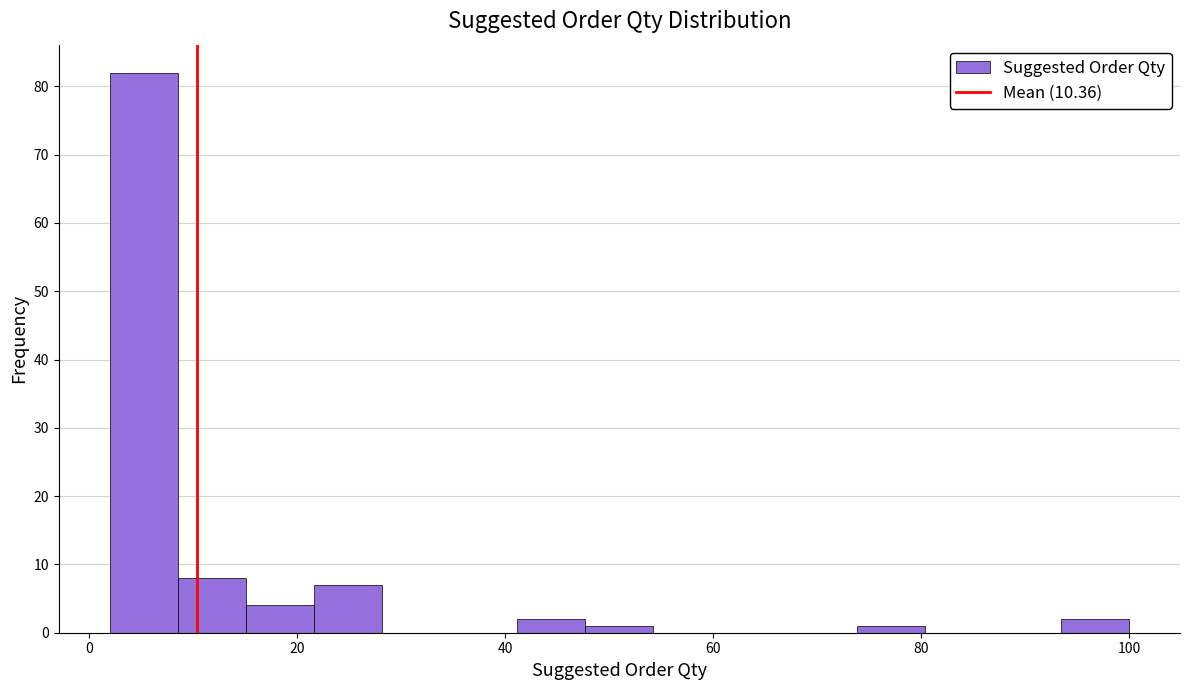

Read against the x-axis, roughly where is the centre of the tallest bar?

6